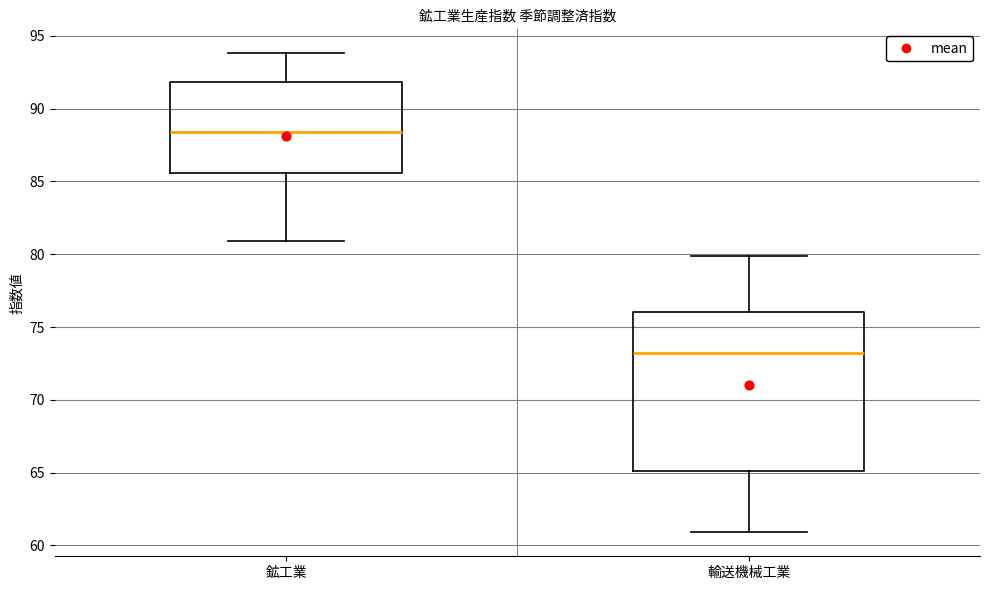

Which box has the highest median line?

鉱工業